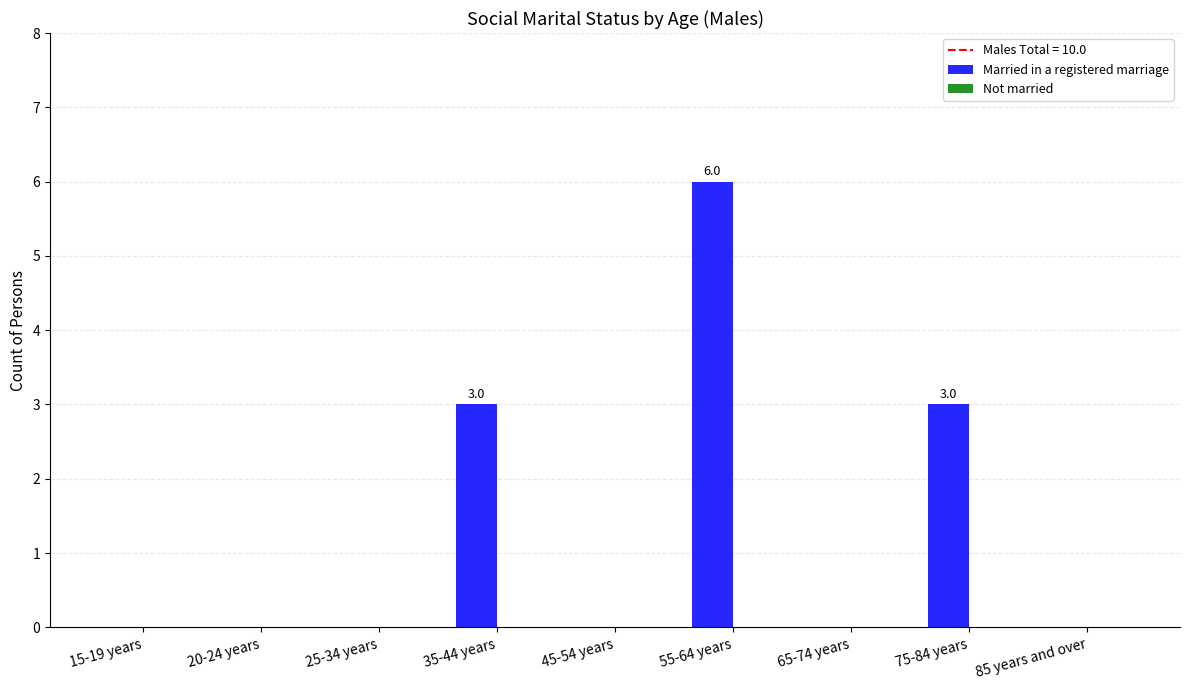

What is the maximum value shown in the chart?

6